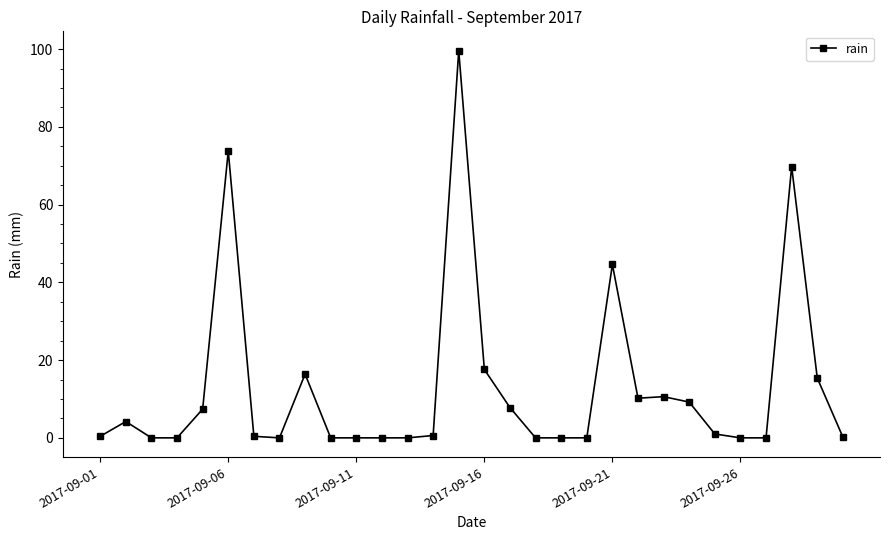

What is the difference between the maximum and minimum values?

99.6